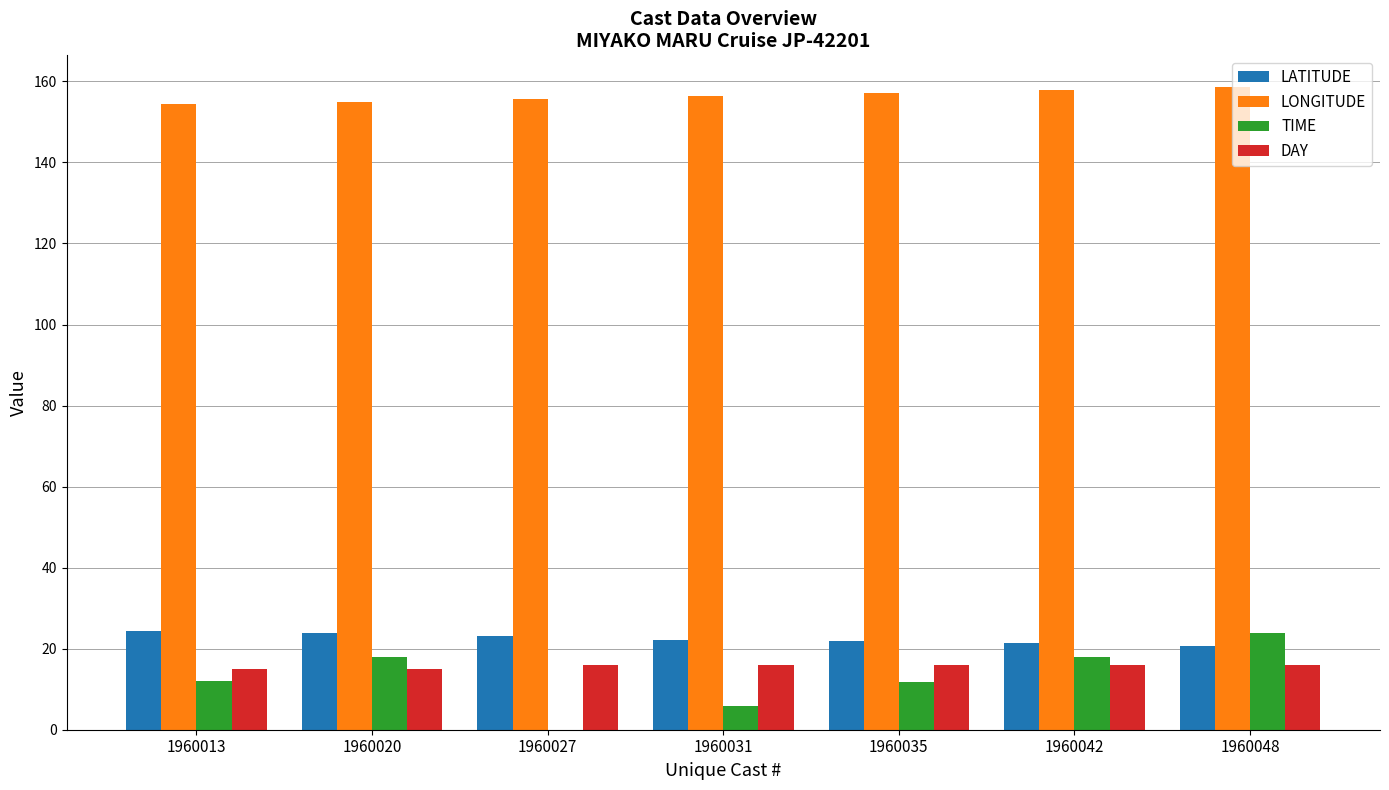

How many groups of bars are there?

7